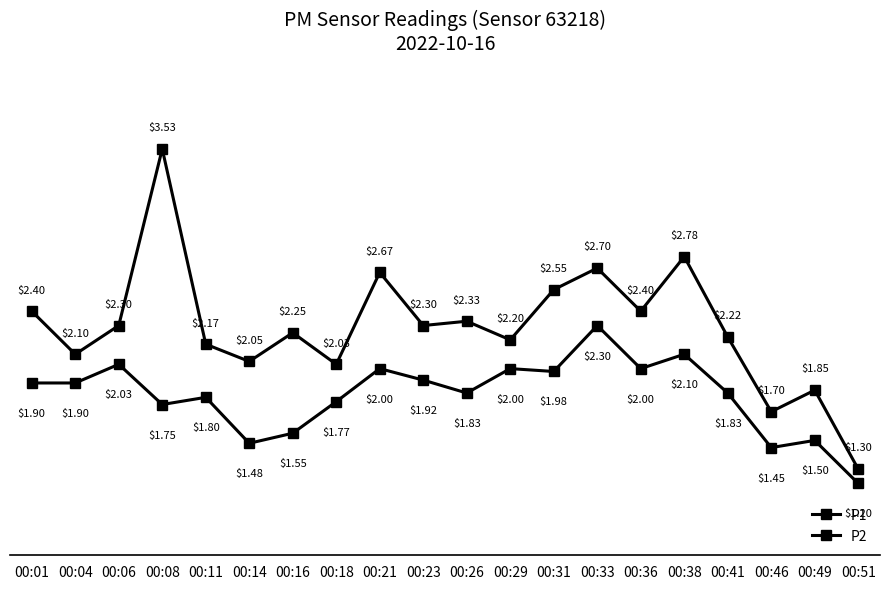

What is the sum of all P2 values?

36.3